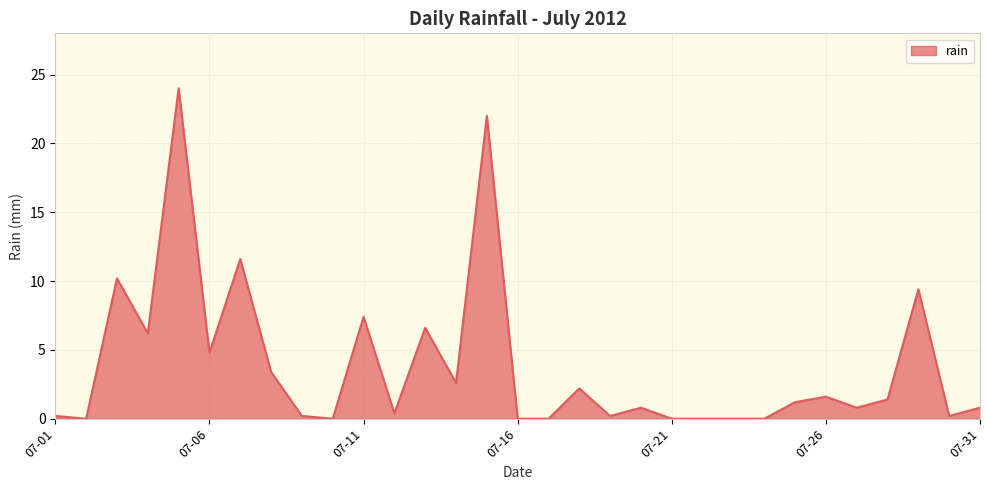

True or false: there are more than 1 points higher than both neighbors.

True